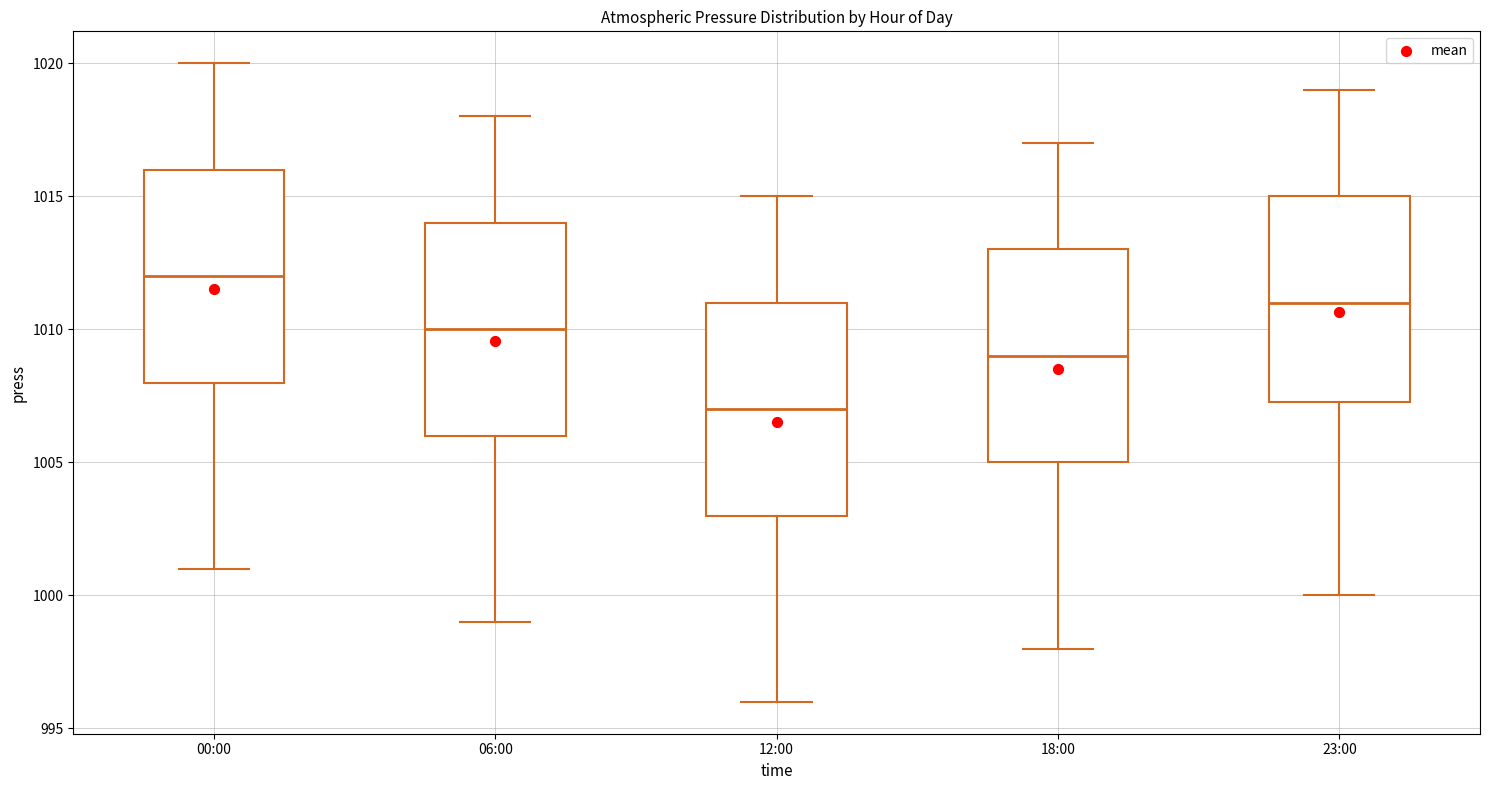

Reading left to right, transcribe this box plot: for each box, give where its median line is, the range the box spans, and where its two whiskers end, as read against the y-axis. The values are not printed on the chart, so give them approximately, as read against the axis.

00:00: median 1012.0, box 1008.0 to 1016.0, whiskers 1001.0 to 1020.0
06:00: median 1010.0, box 1006.0 to 1014.0, whiskers 999.0 to 1018.0
12:00: median 1007.0, box 1003.0 to 1011.0, whiskers 996.0 to 1015.0
18:00: median 1009.0, box 1005.0 to 1013.0, whiskers 998.0 to 1017.0
23:00: median 1011.0, box 1007.5 to 1015.0, whiskers 1000.0 to 1019.0